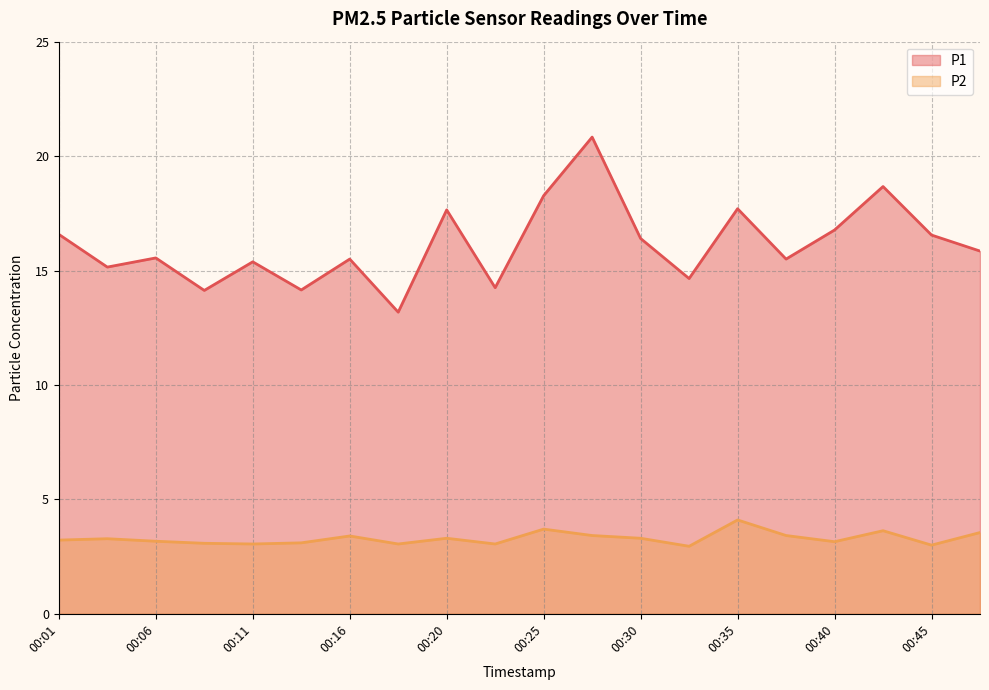

What are all the series names shown in the legend?

P1, P2